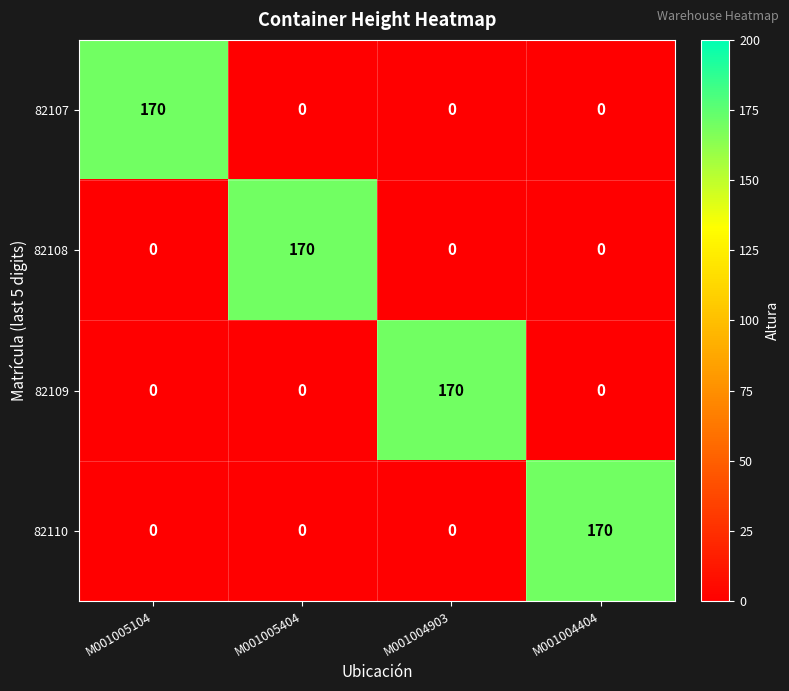

At which label does 82109 reach its peak?

M001004903